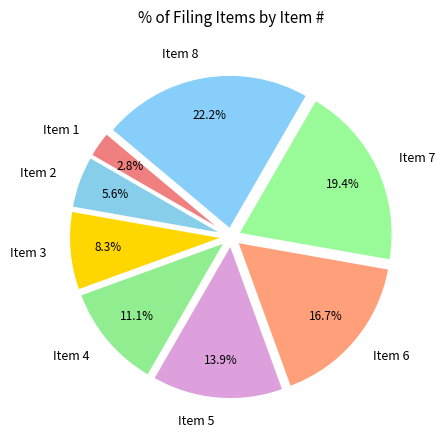

Between Item 6 and Item 7, which is larger?

Item 7